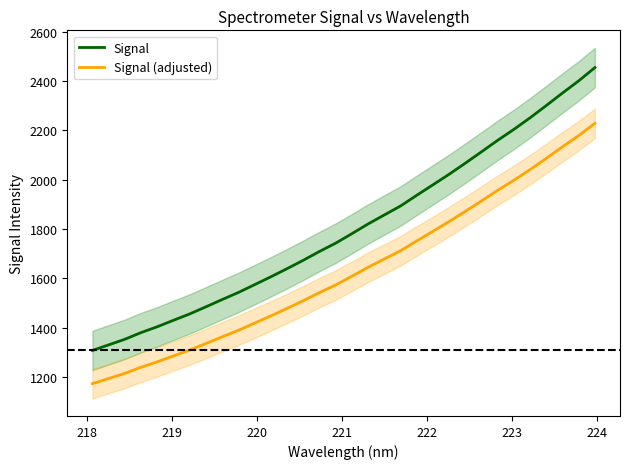

What is the lowest value of the Signal (adjusted) series?

1172.8